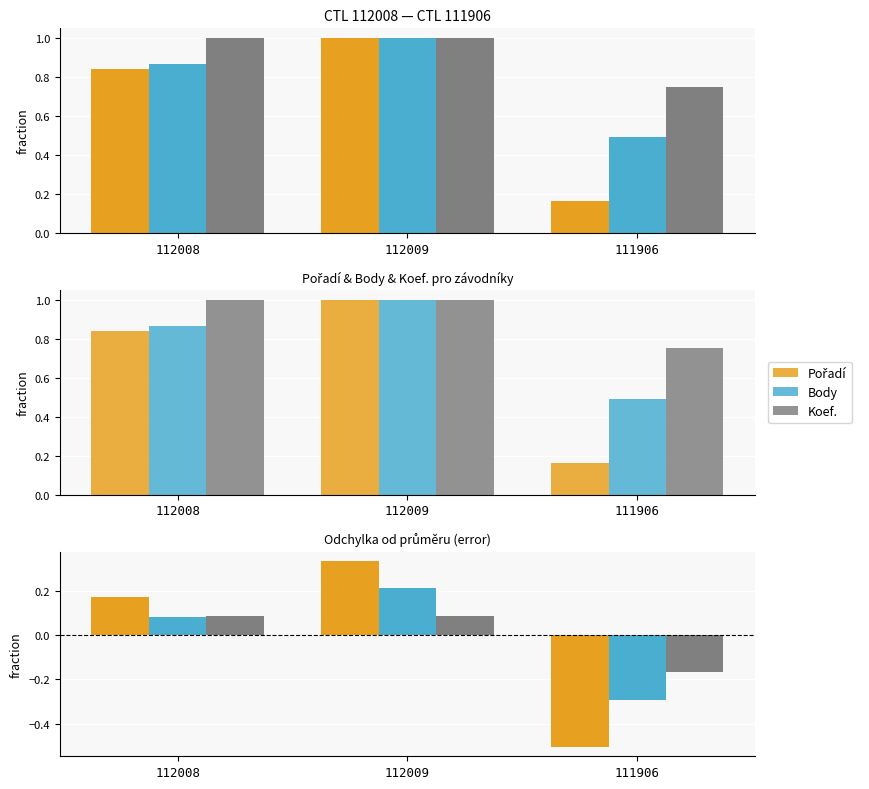

The Koef. series shows 0.0 at 112009. True or false?

False